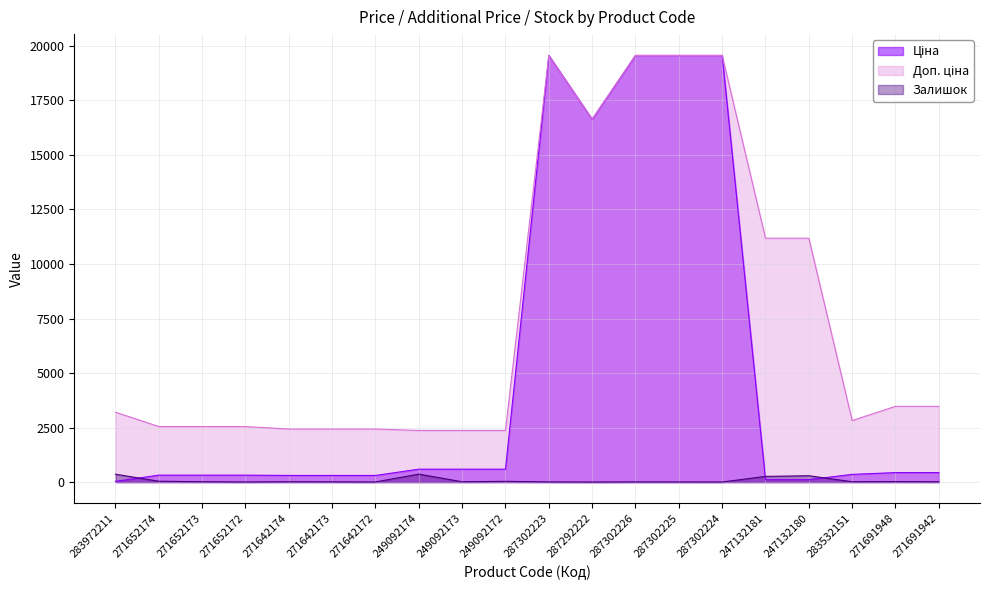

How many lines are shown in the chart?

3